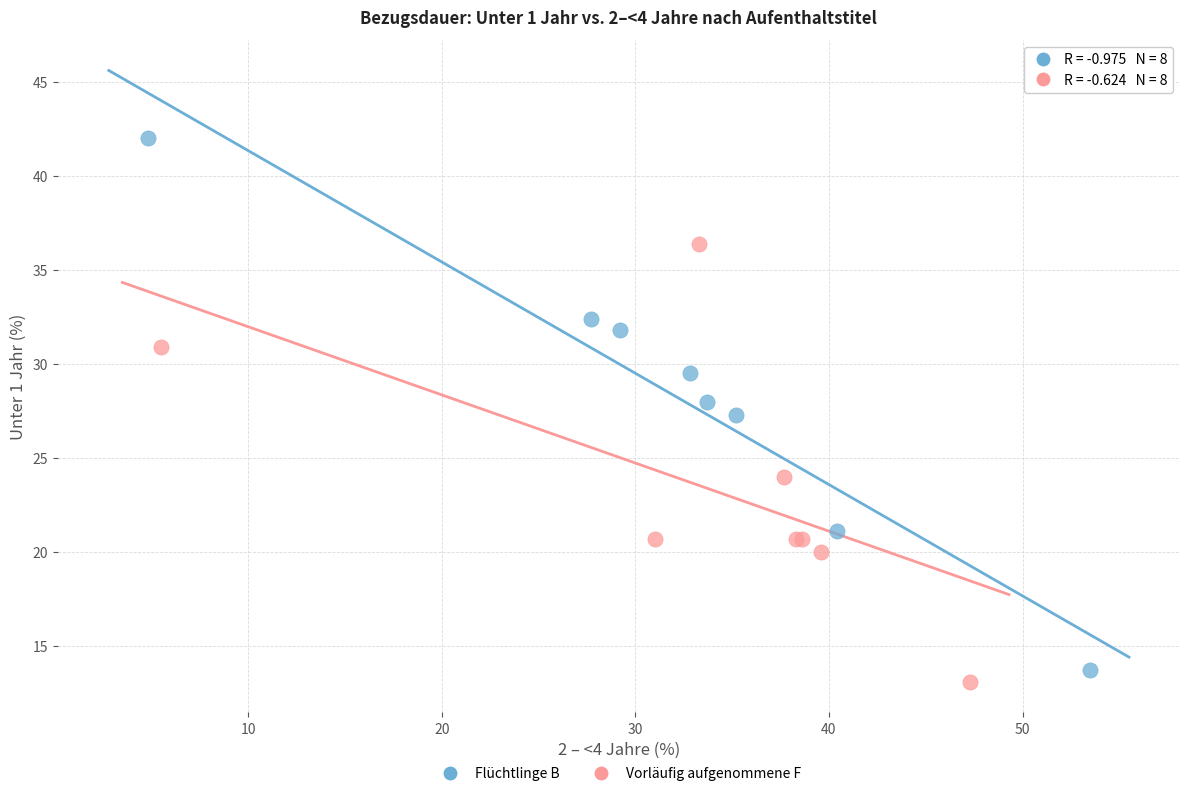

What are all the series names shown in the legend?

Flüchtlinge B, Vorläufig aufgenommene F